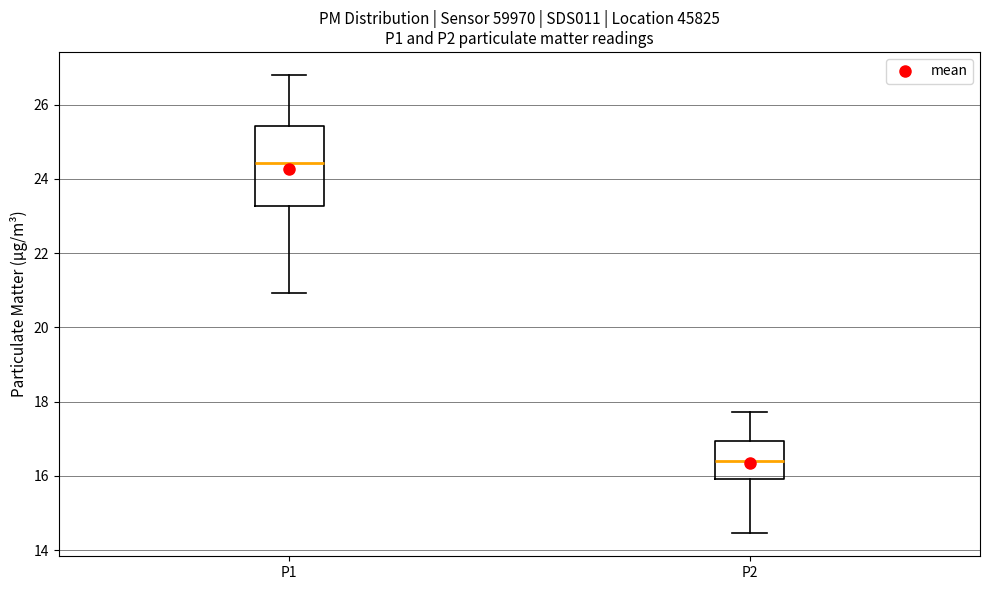

Comparing the boxes themselves (not the whiskers), which one is the tallest?

P1